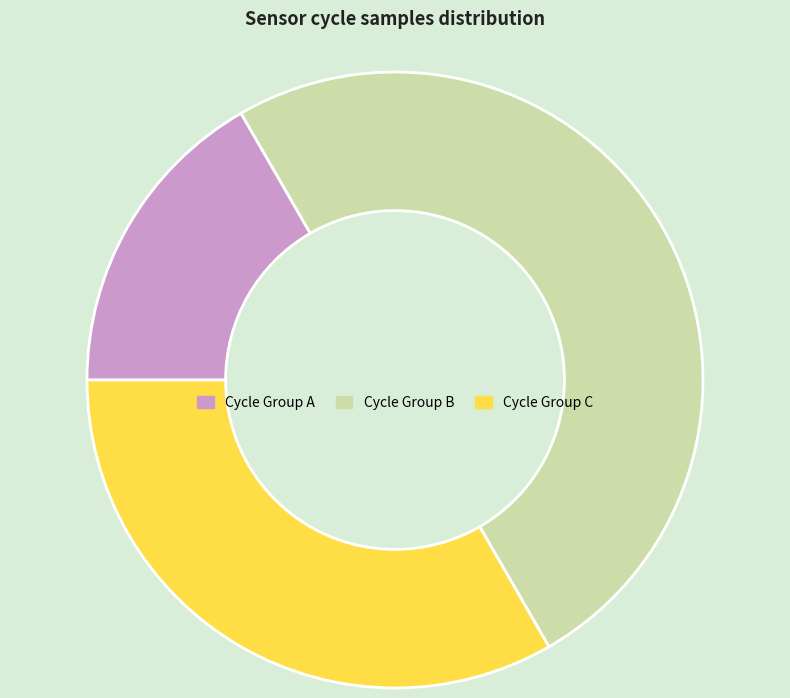

How many segments does this pie chart have?

3